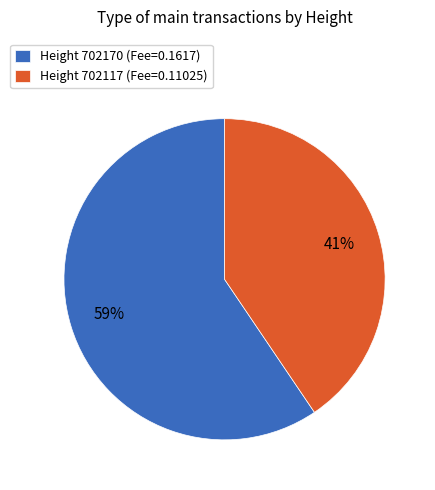

Is it true that Height 702117 (Fee=0.11025) is 41% of the pie?

True